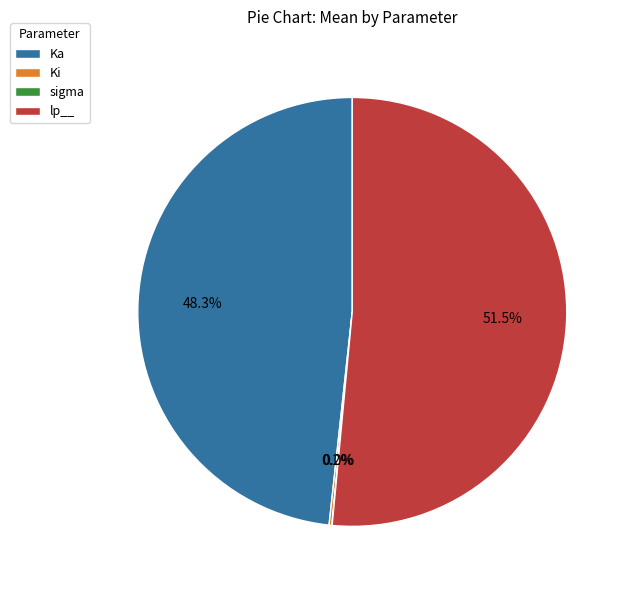

What is the largest slice in the pie chart?

lp__